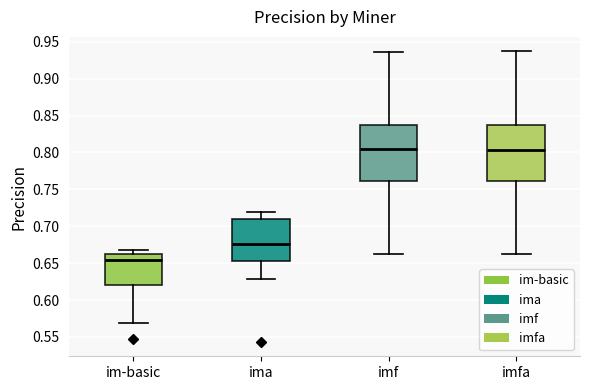

Where is the upper edge of the box for imfa on the y-axis? The values are not printed on the chart, so give them approximately, as read against the axis.

0.835